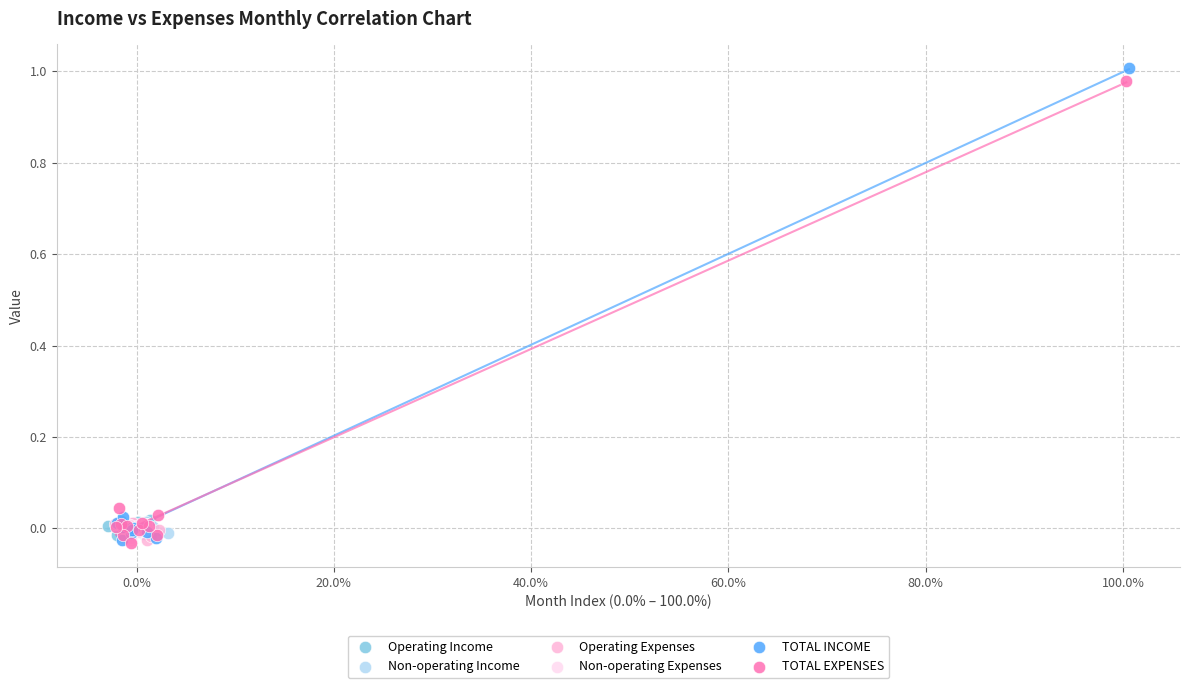

Which series has the widest spread of Y values?

TOTAL INCOME